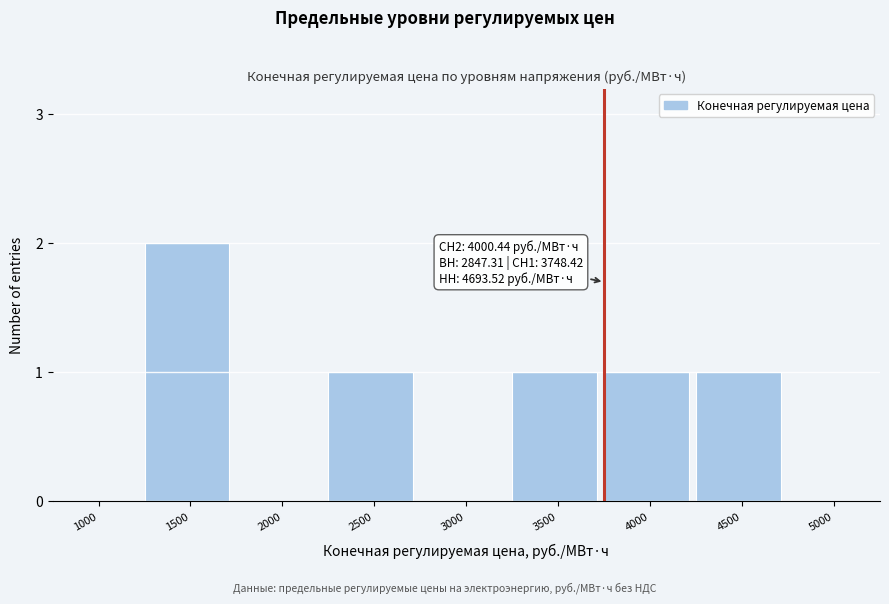

Reading right to left, transcribe all the data shown in this chart.

5000=0	4500=1	4000=1	3500=1	3000=0	2500=1	2000=0	1500=2	1000=0